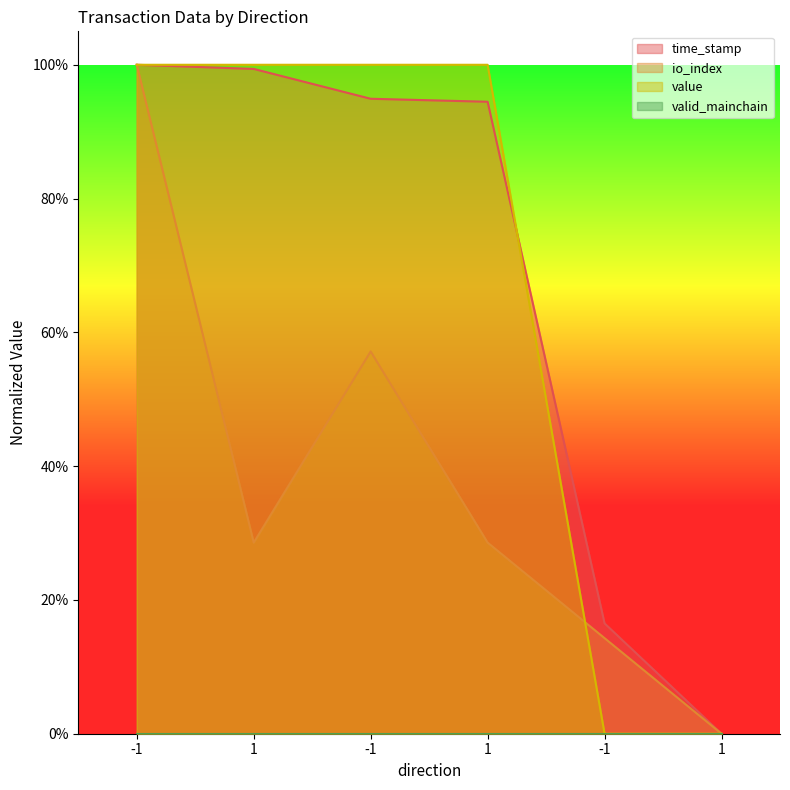

What is the sum of the value values at -1 and 1?

1.0